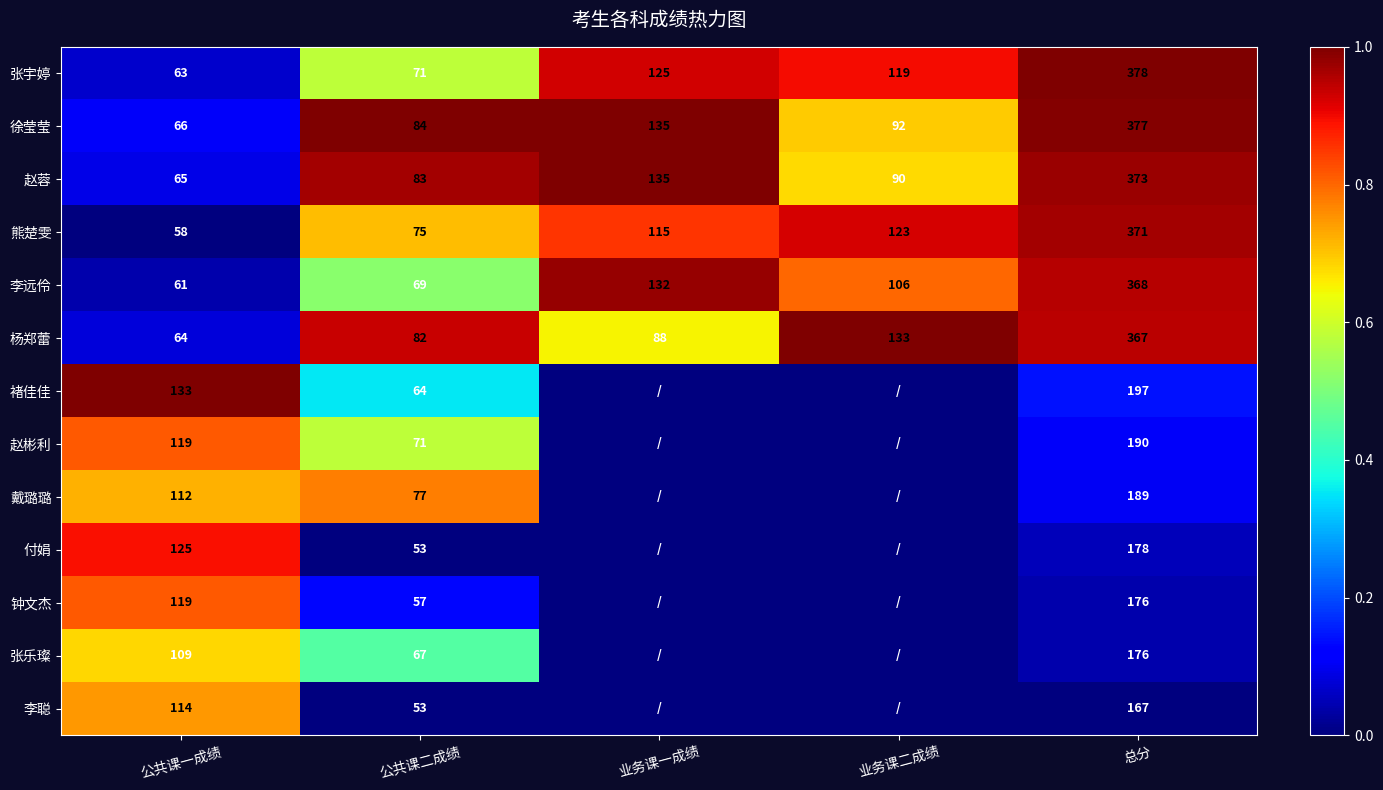

What is the maximum value for 杨郑蕾?

367